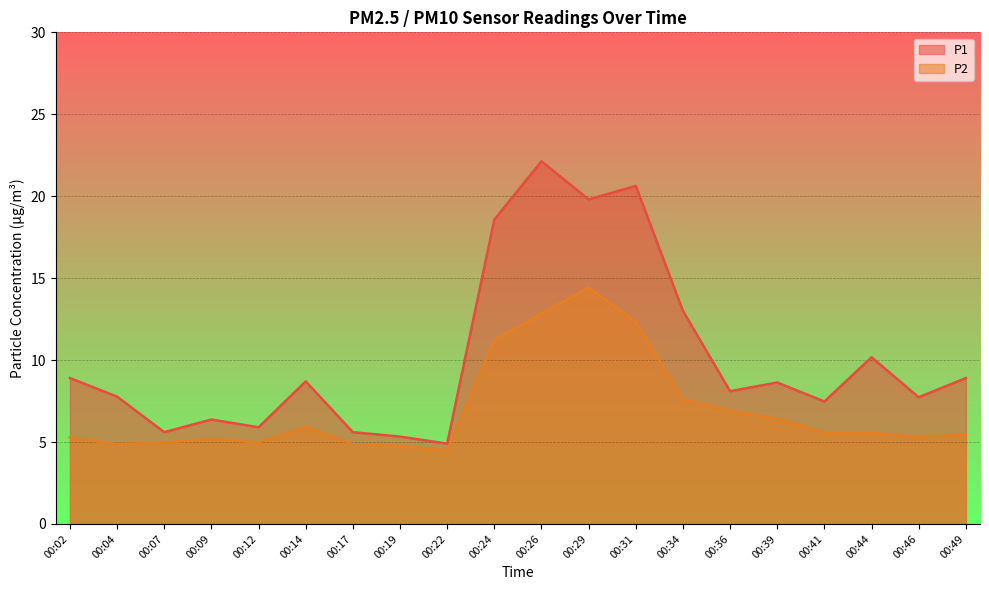

The value of P2 at 00:41 is 1.4. True or false?

False